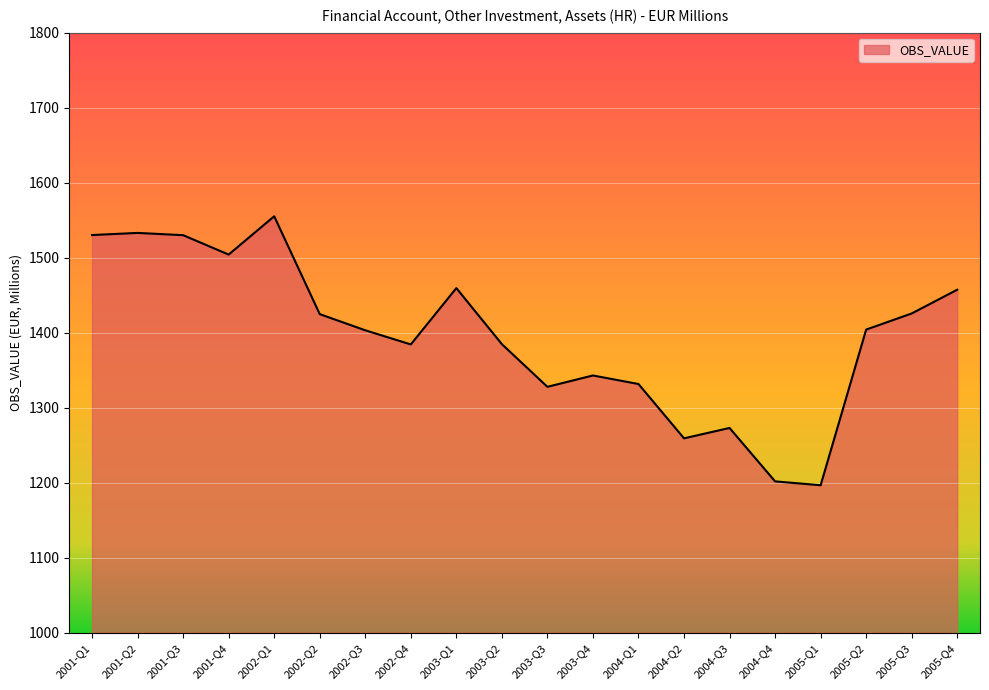

What is the change in value from 2002-Q1 to 2002-Q3?

-152.0